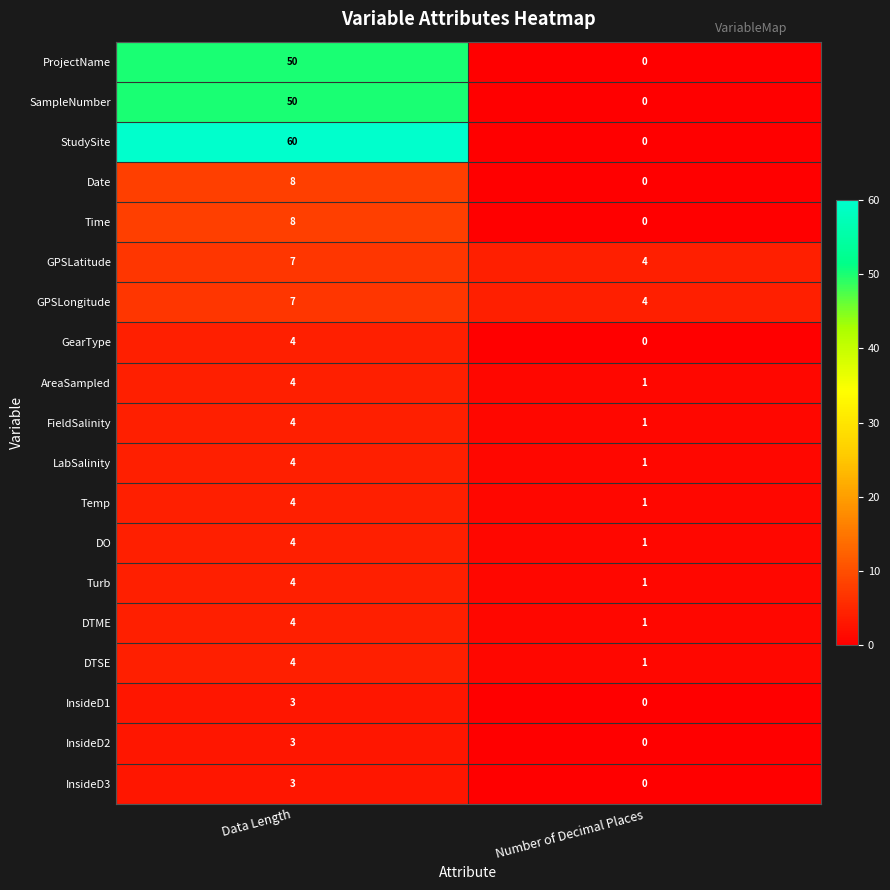

Which series has the largest range (max minus min)?

StudySite